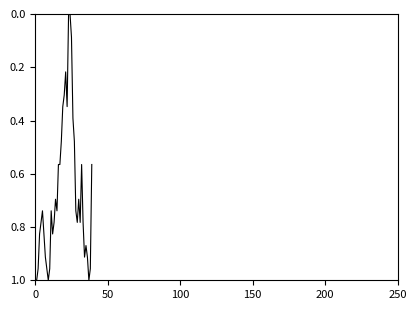

Count the number of categories in the chart.

40